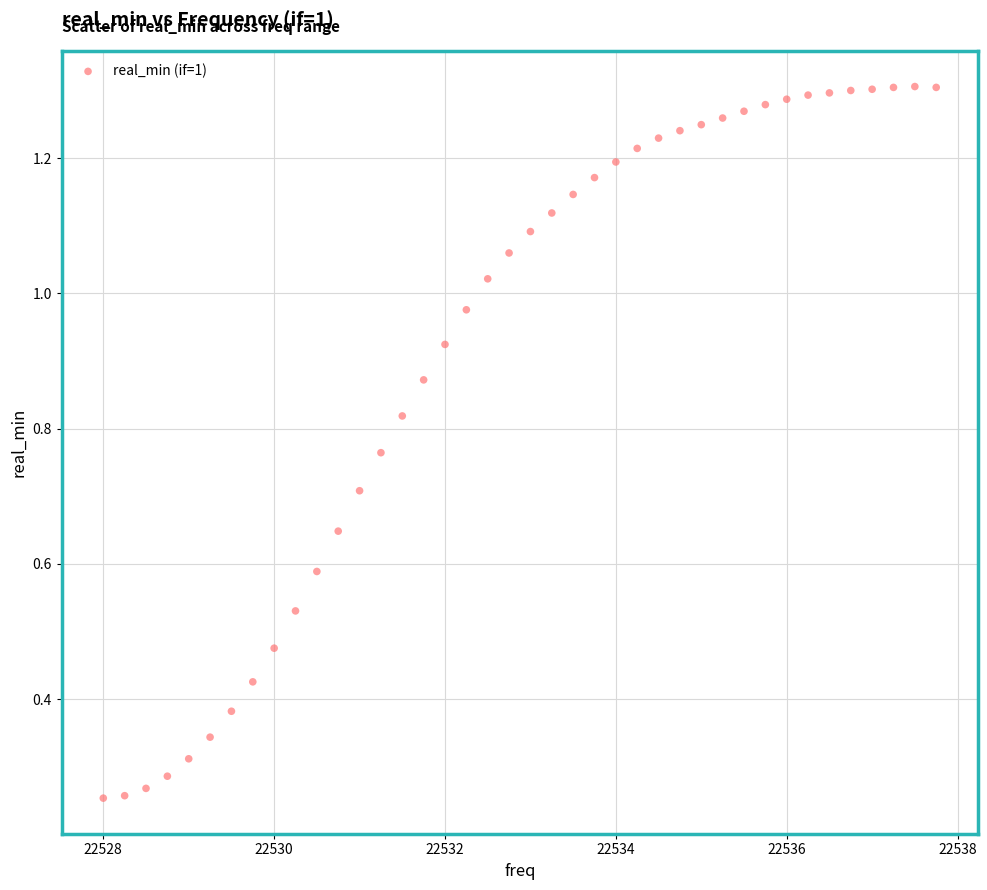

What is the range of X values (max minus min)?

9.8